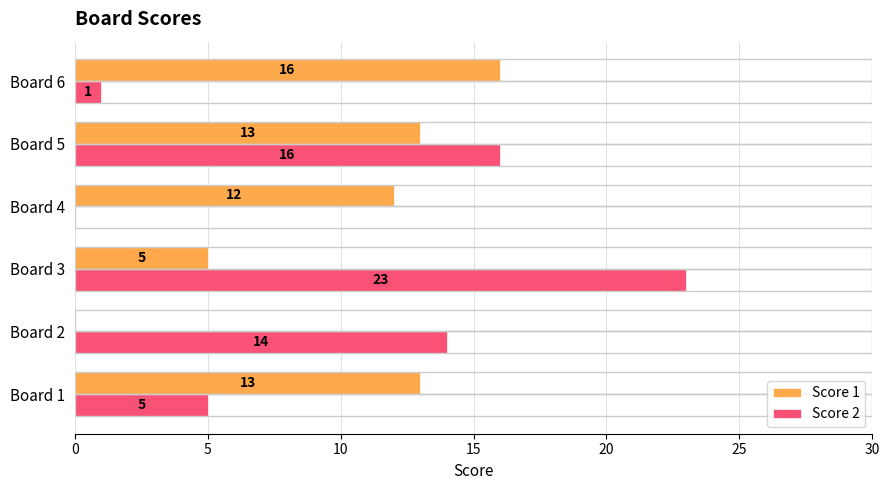

Which category has the highest value in the Score 1 series?

Board 6